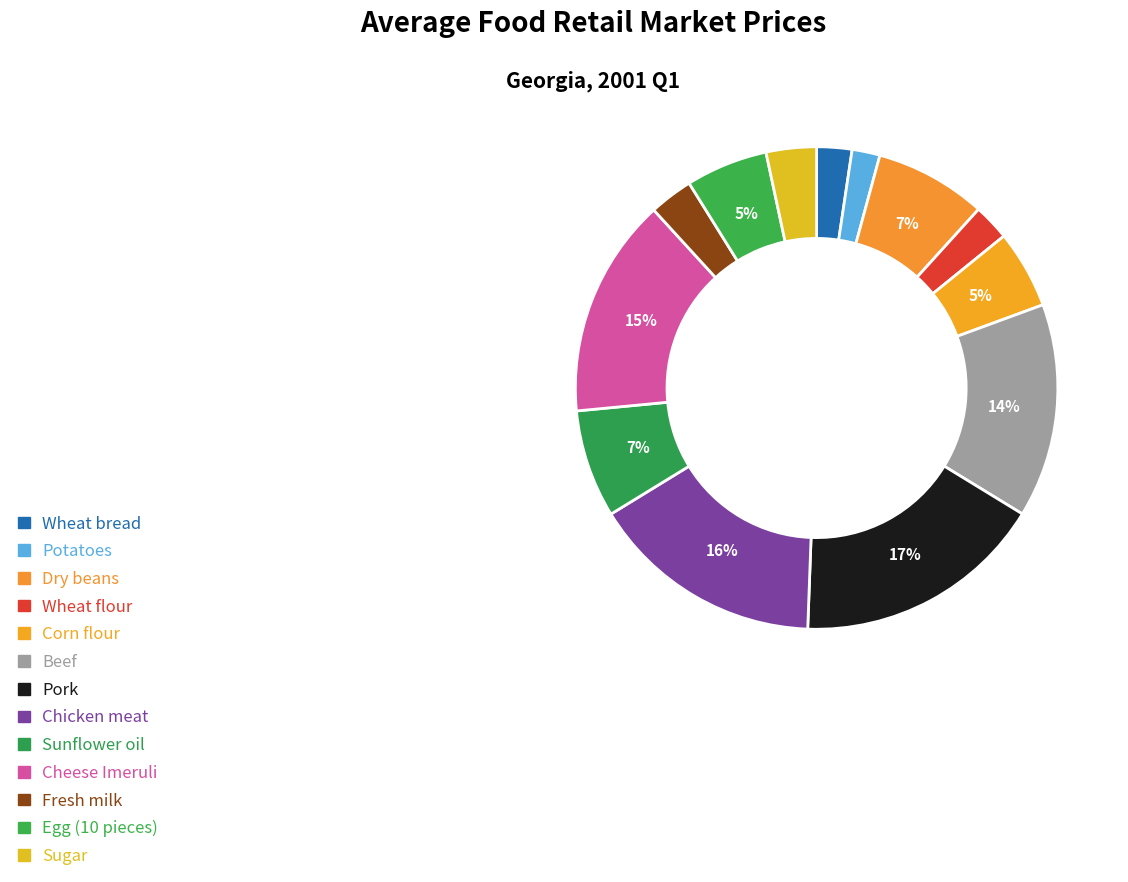

Is it true that Wheat flour is 2% of the pie?

True